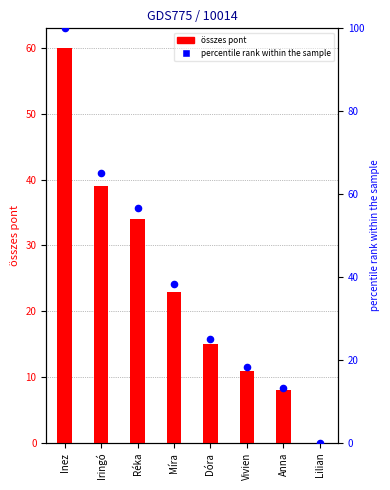

At how many categories does at least one series exceed 30?

4